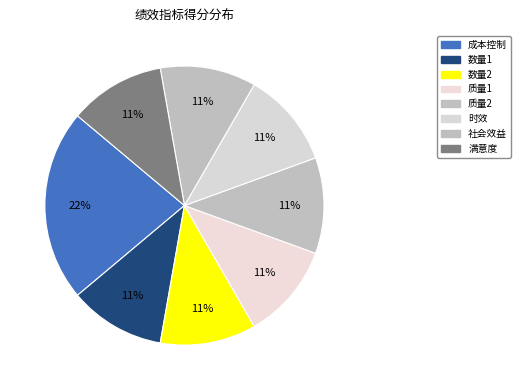

How many slices are in this pie chart?

8